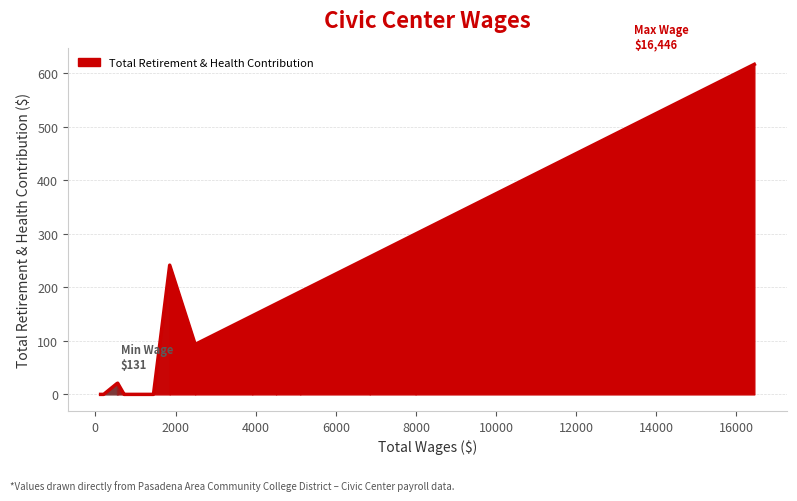

What is the difference between the maximum and minimum values?

616.7